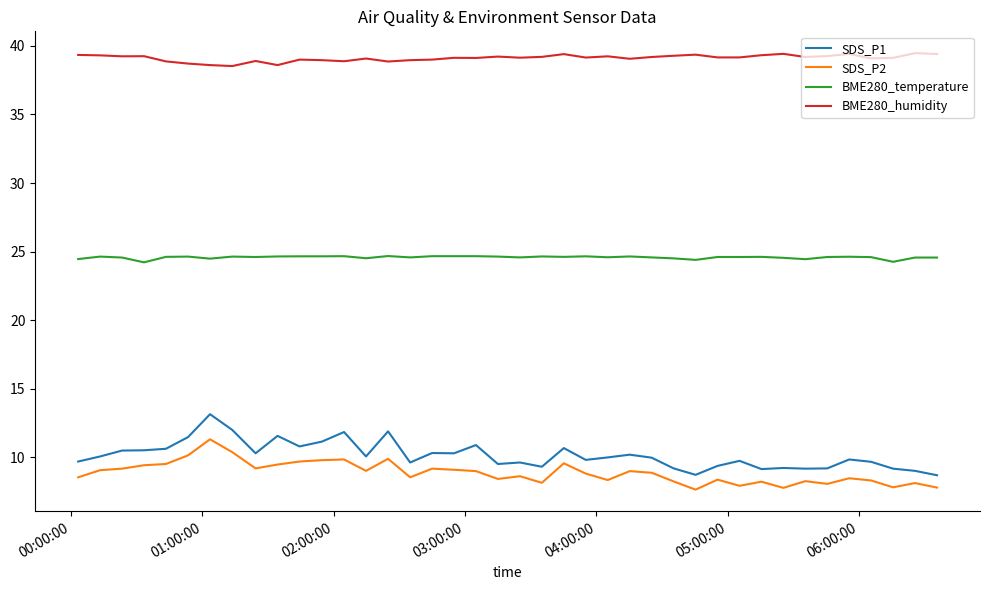

What are all the series names shown in the legend?

SDS_P1, SDS_P2, BME280_temperature, BME280_humidity